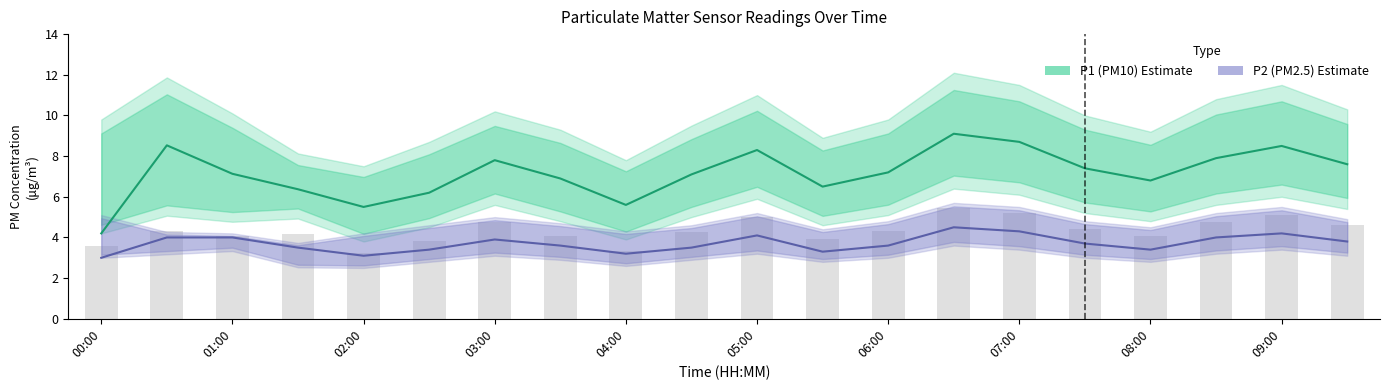

Rank the series by their maximum value, from highest to lowest.

P1 (PM10) Estimate, P2 (PM2.5) Estimate